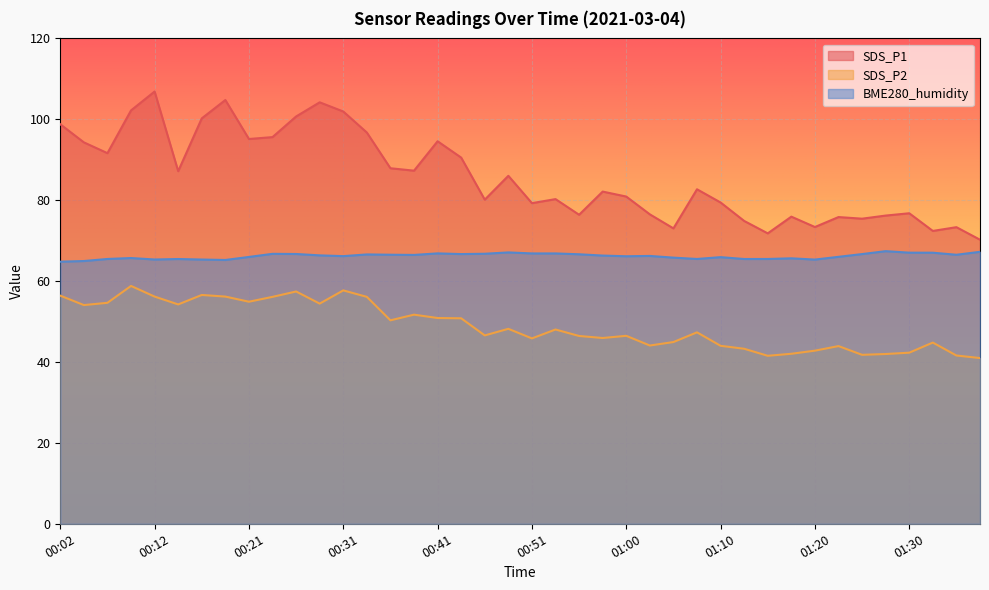

What is the label of the 30th point from the right?

00:26